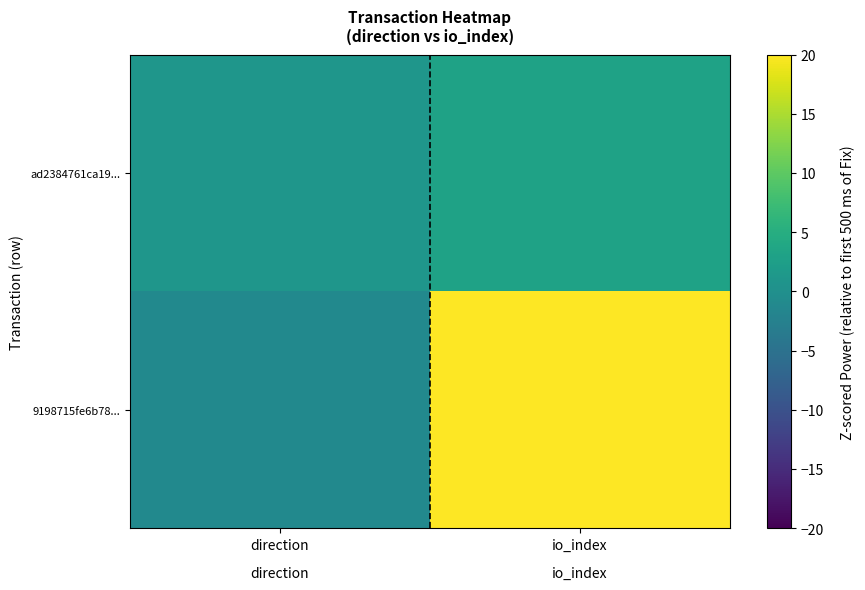

Count the number of categories in the chart.

2